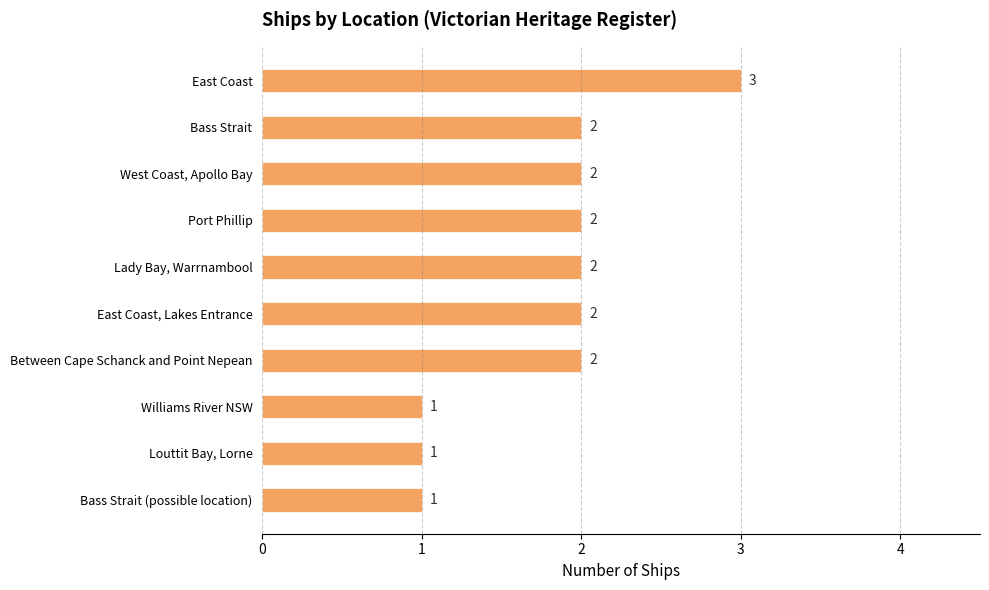

What value does the data have at East Coast?

3